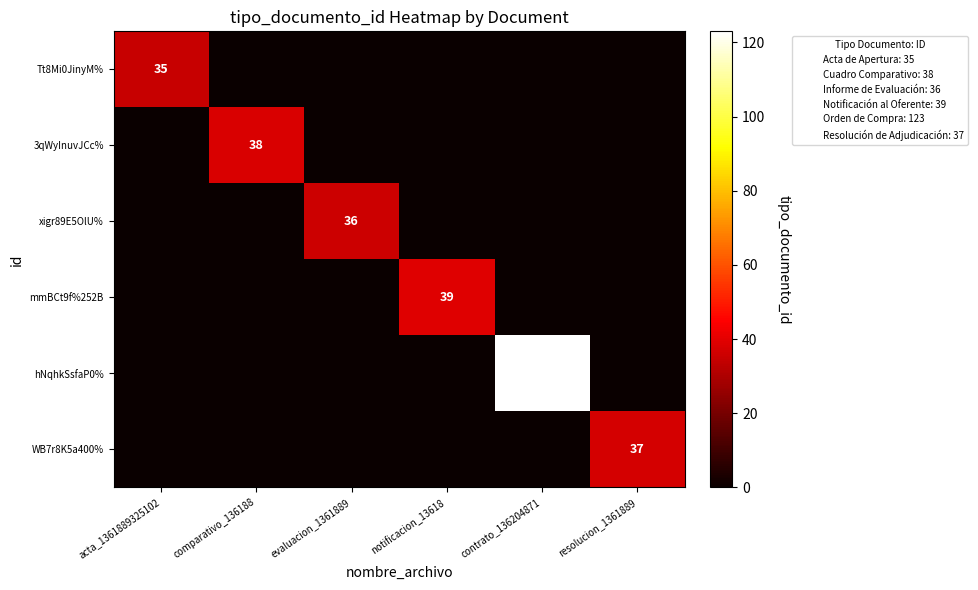

What is the sum of all 3qWyInuvJCc% values?

38